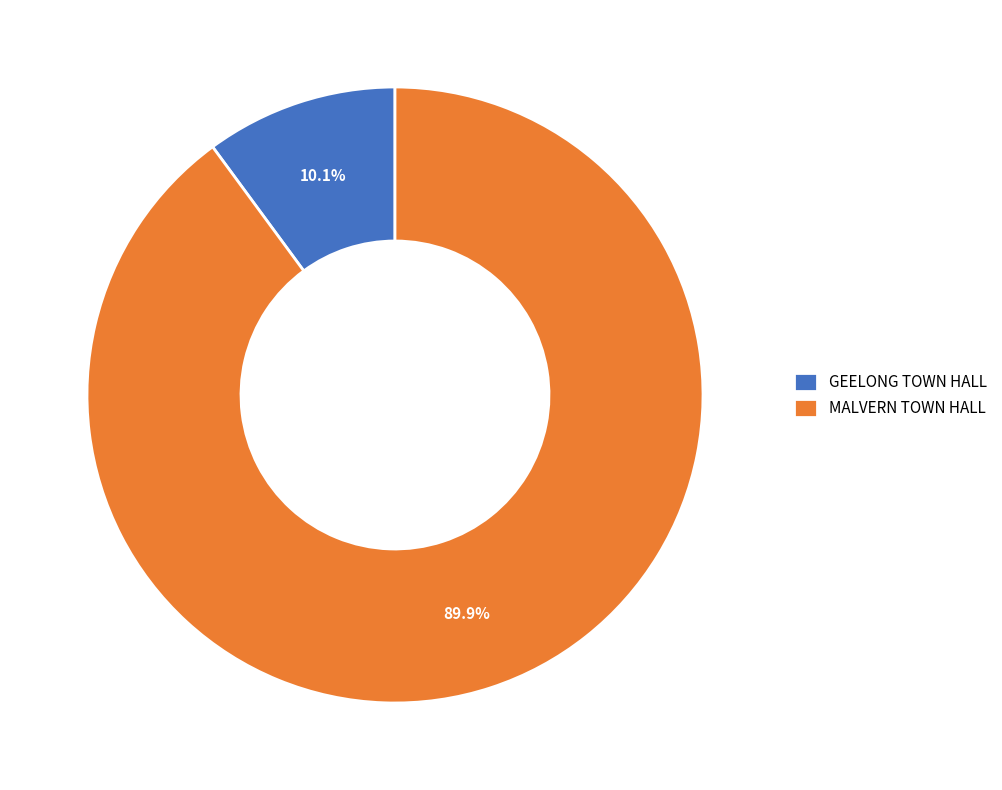

To the nearest percent, what is the average slice percentage?

50%